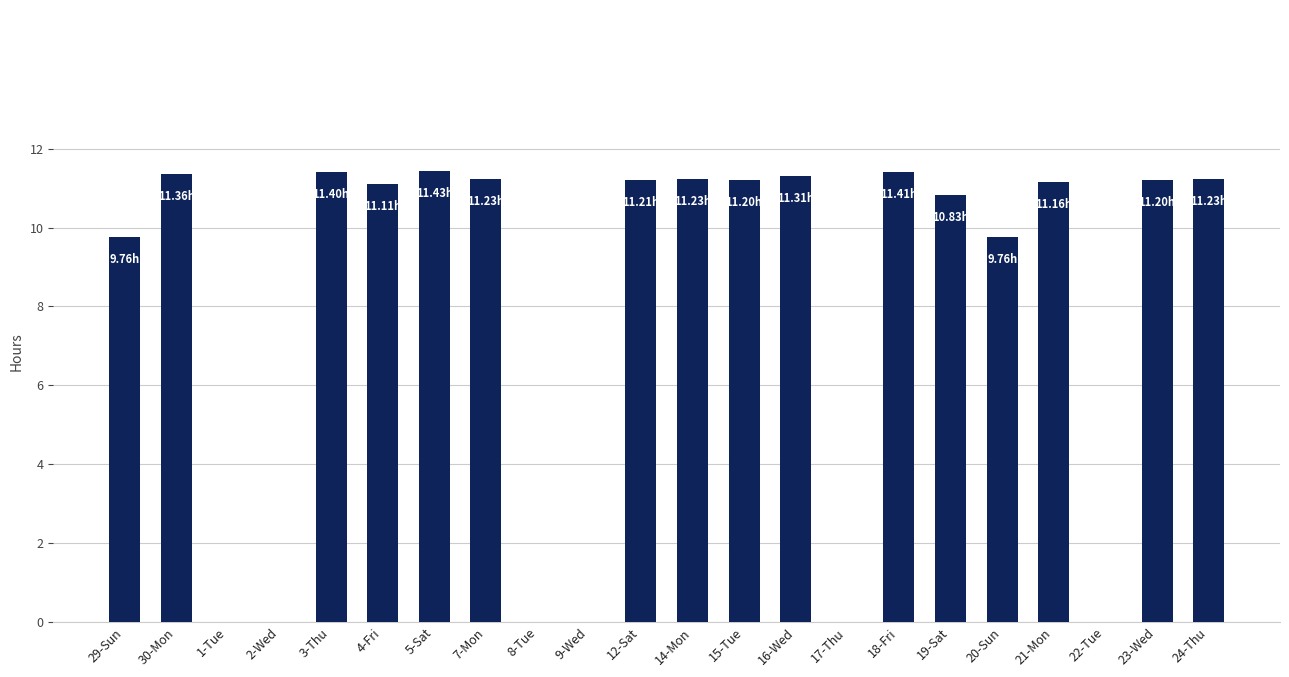

Is it true that the value at 30-Mon is 18.9?

False